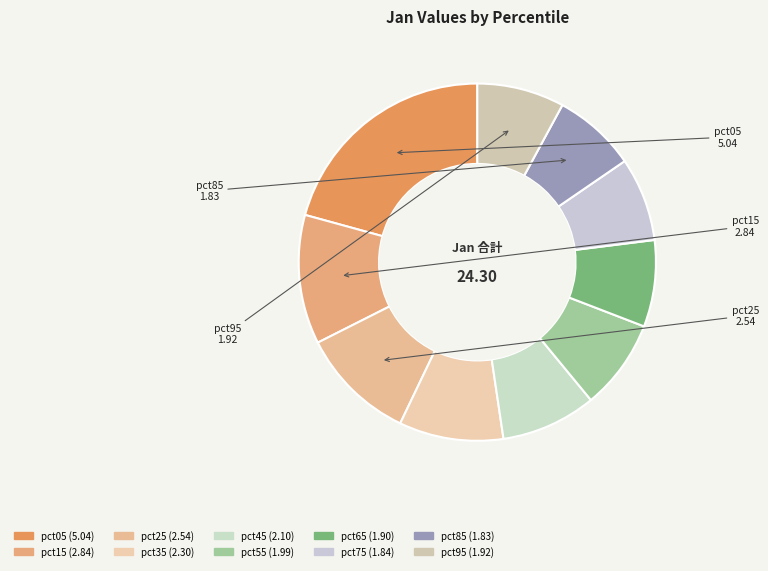

What is the change in value from pct25 to pct35?

-0.2